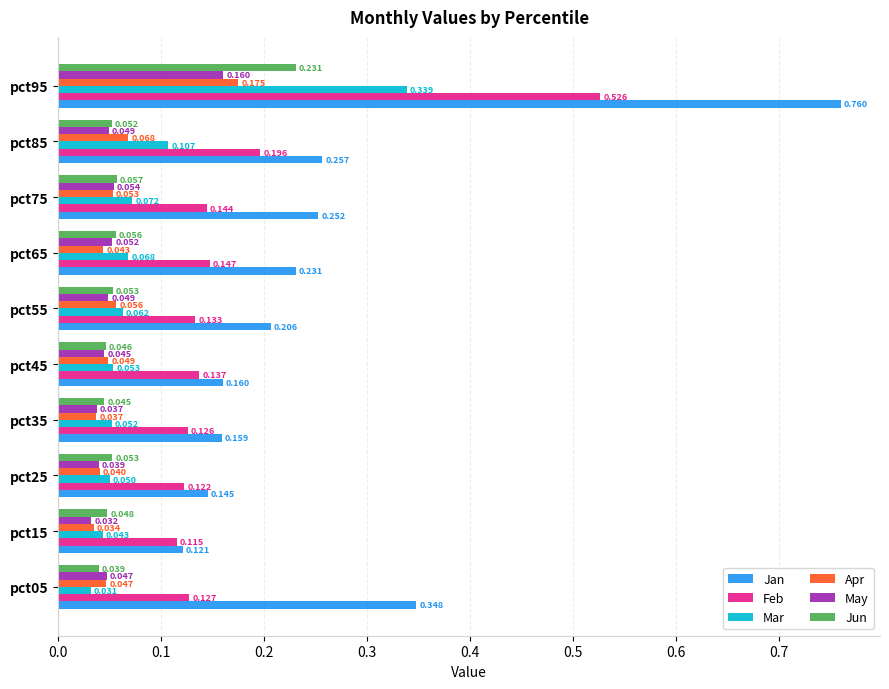

What is the difference between the maximum and minimum values in the Feb series?

0.4